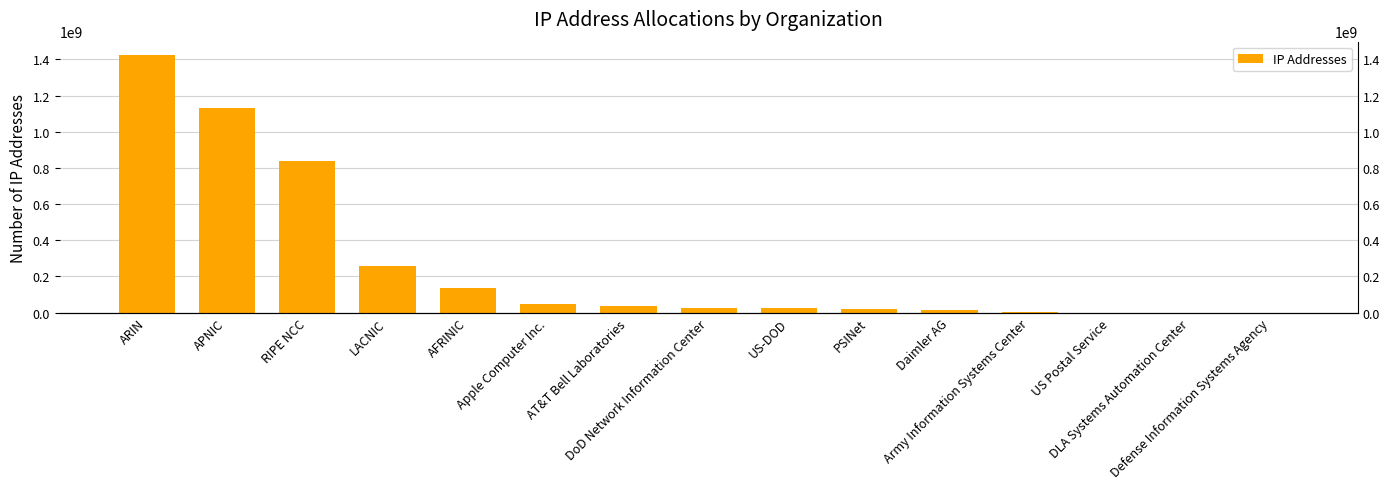

What is the approximate value at ARIN?

1427184958